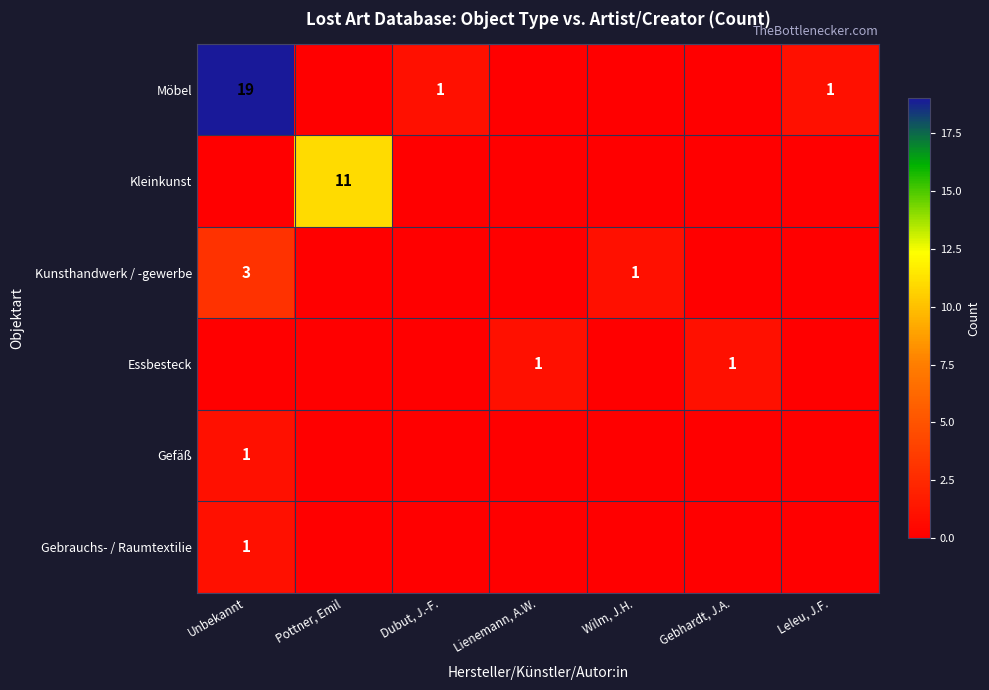

How many data points in Essbesteck are above 0?

2